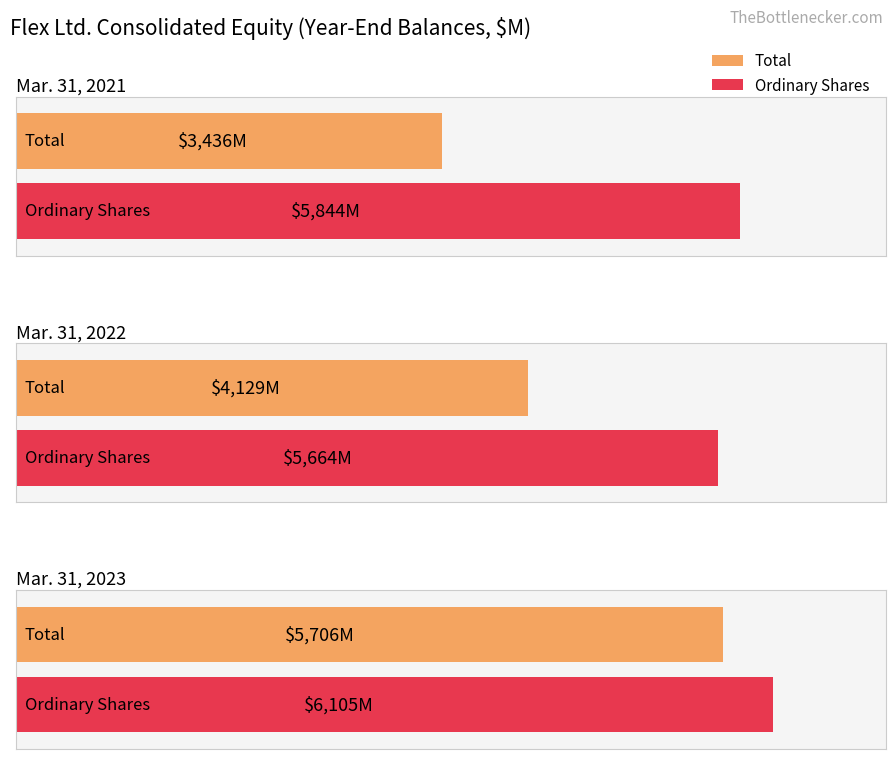

Reading left to right, extract all data points from this chart.

Total: Mar. 31, 2021=3436	Mar. 31, 2022=4129	Mar. 31, 2023=5706
Ordinary Shares: Mar. 31, 2021=5844	Mar. 31, 2022=5664	Mar. 31, 2023=6105